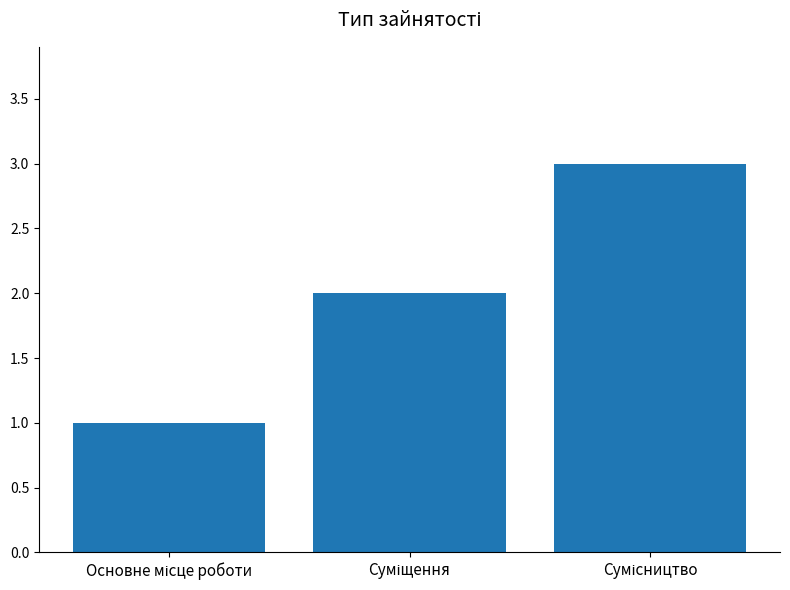

What is the sum of all values?

6